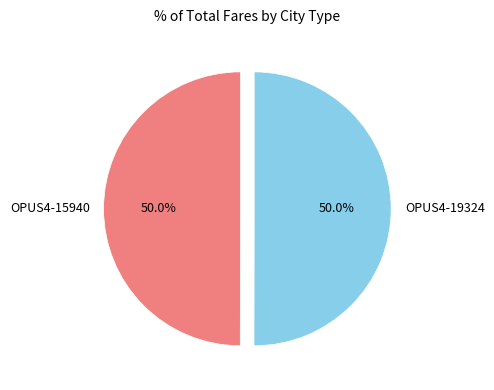

To the nearest percent, what portion does OPUS4-19324 represent?

50%